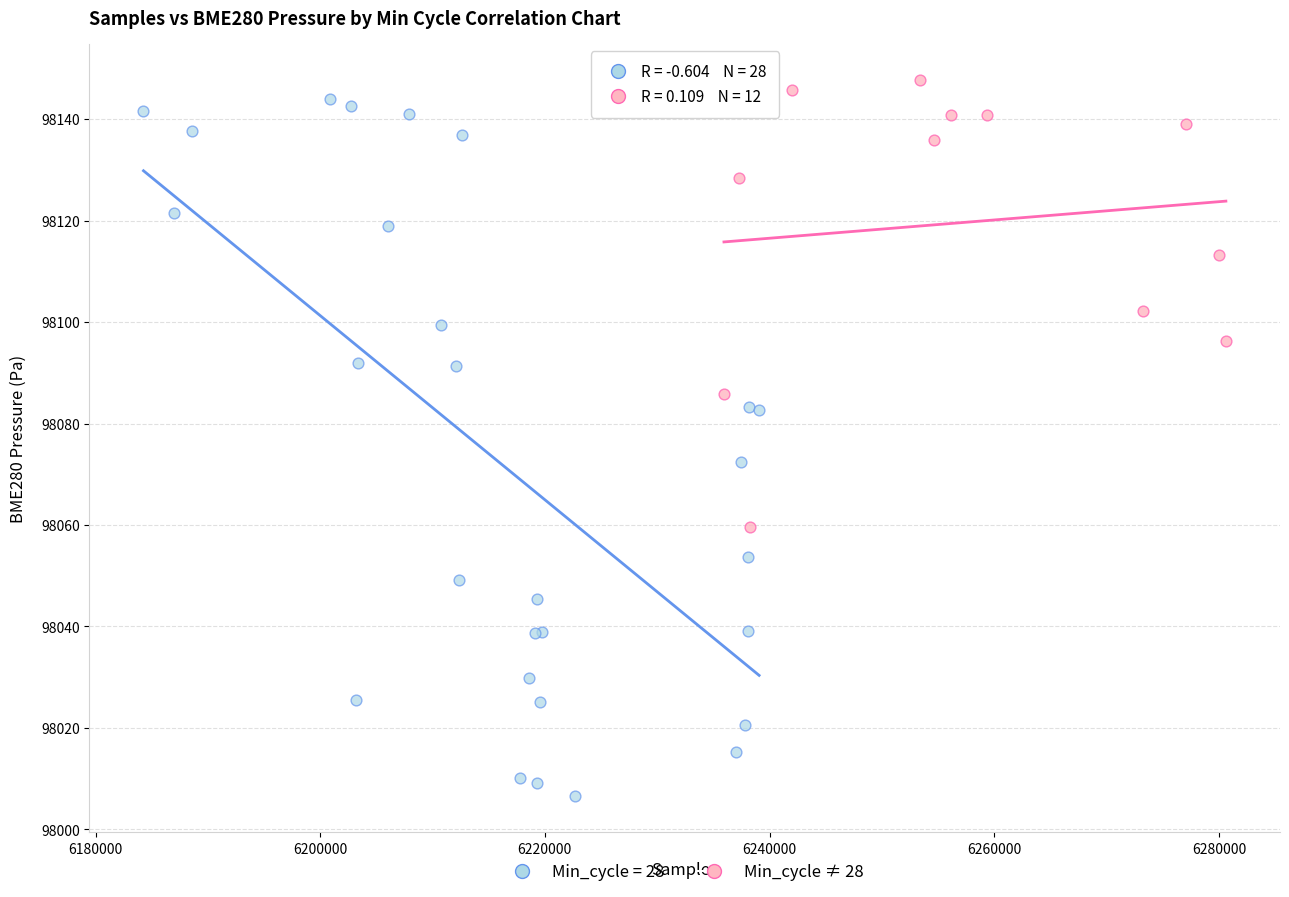

Which series has the widest spread of Y values?

Min_cycle = 28